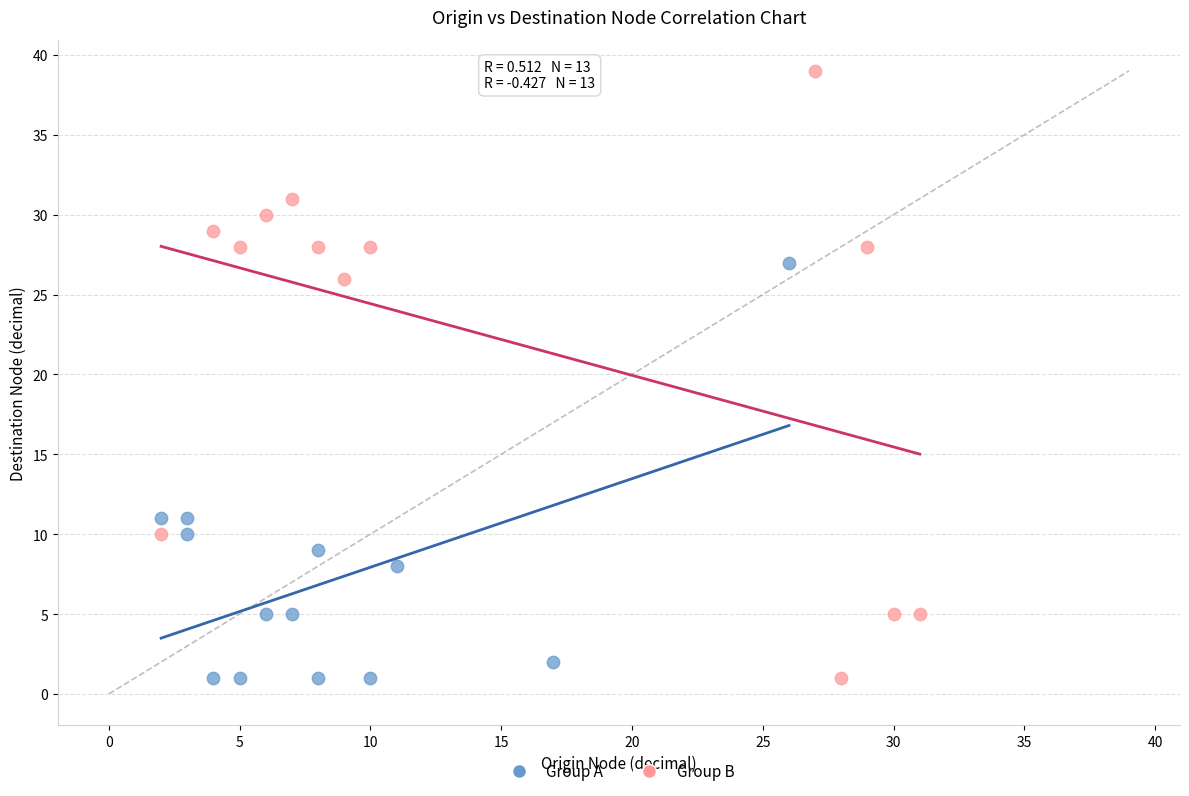

Which series reaches the maximum Y coordinate?

Group B